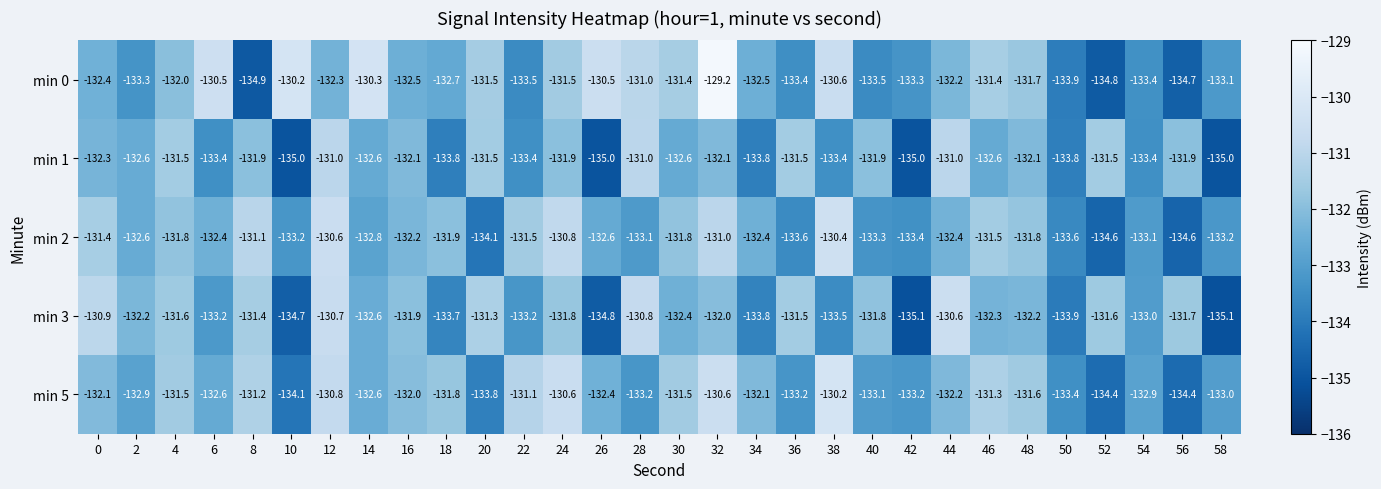

What is the highest value of the min 0 series?

-129.2